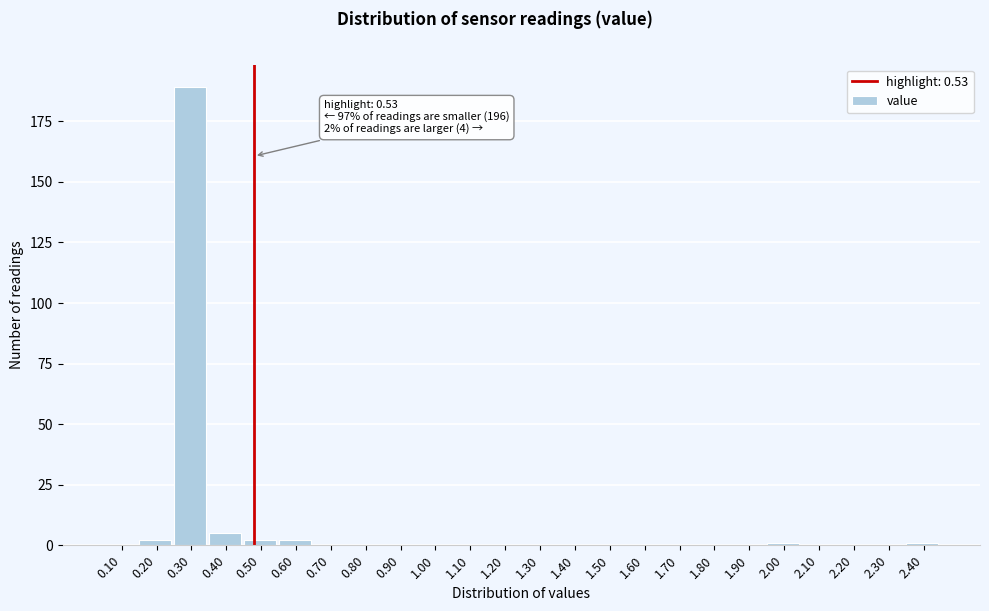

Reading left to right, transcribe all the data shown in this chart.

0.10=0	0.20=2	0.30=189	0.40=5	0.50=2	0.60=2	0.70=0	0.80=0	0.90=0	1.00=0	1.10=0	1.20=0	1.30=0	1.40=0	1.50=0	1.60=0	1.70=0	1.80=0	1.90=0	2.00=1	2.10=0	2.20=0	2.30=0	2.40=1